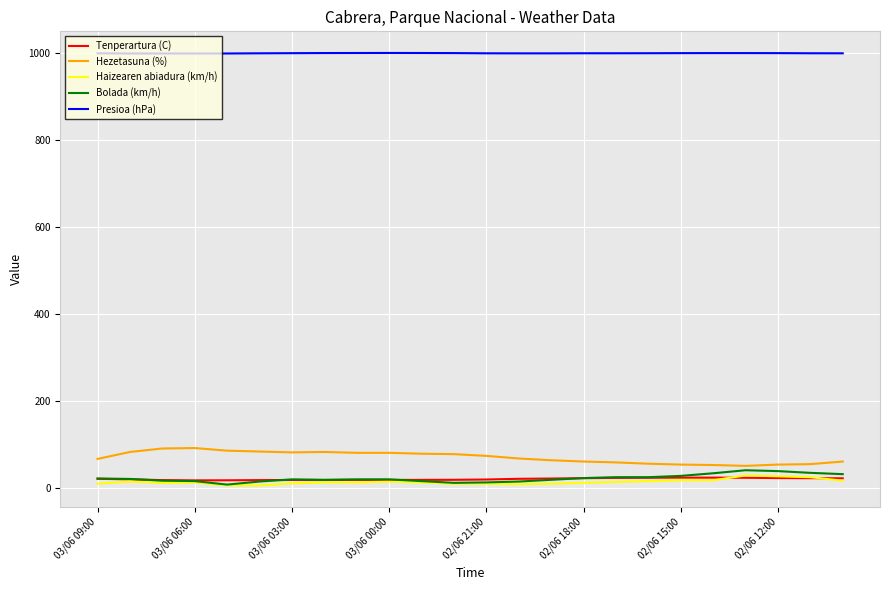

True or false: Presioa (hPa) and Tenperartura (C) cross at least once.

False